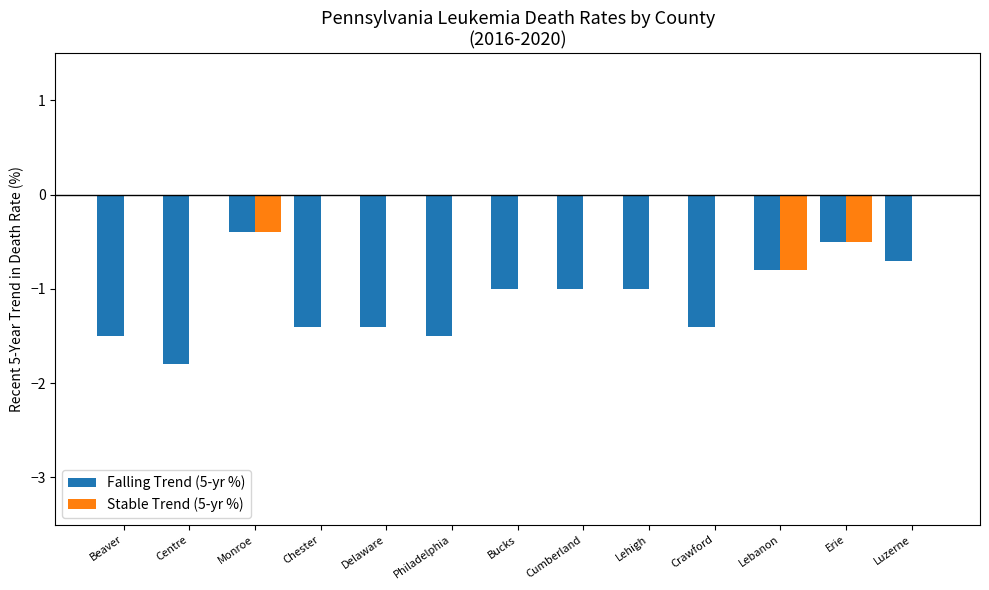

Which series has the largest range (max minus min)?

Falling Trend (5-yr %)